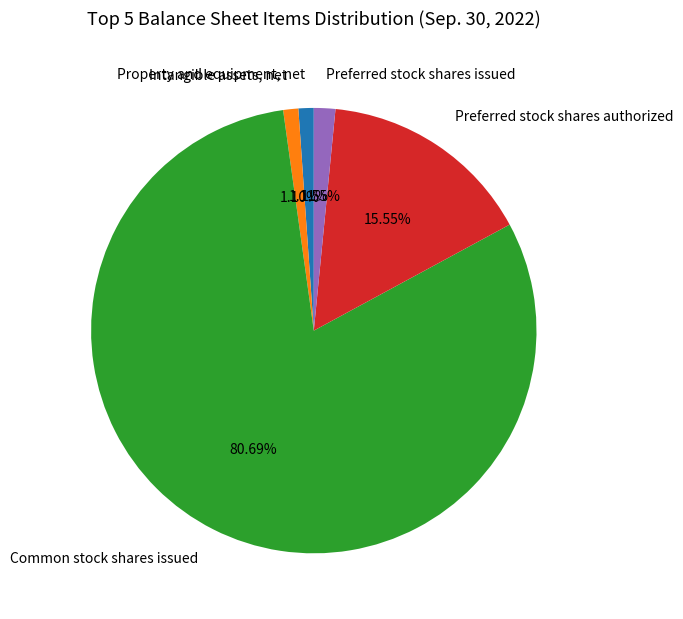

Combined, do Preferred stock shares issued and Common stock shares issued account for over 50%?

Yes